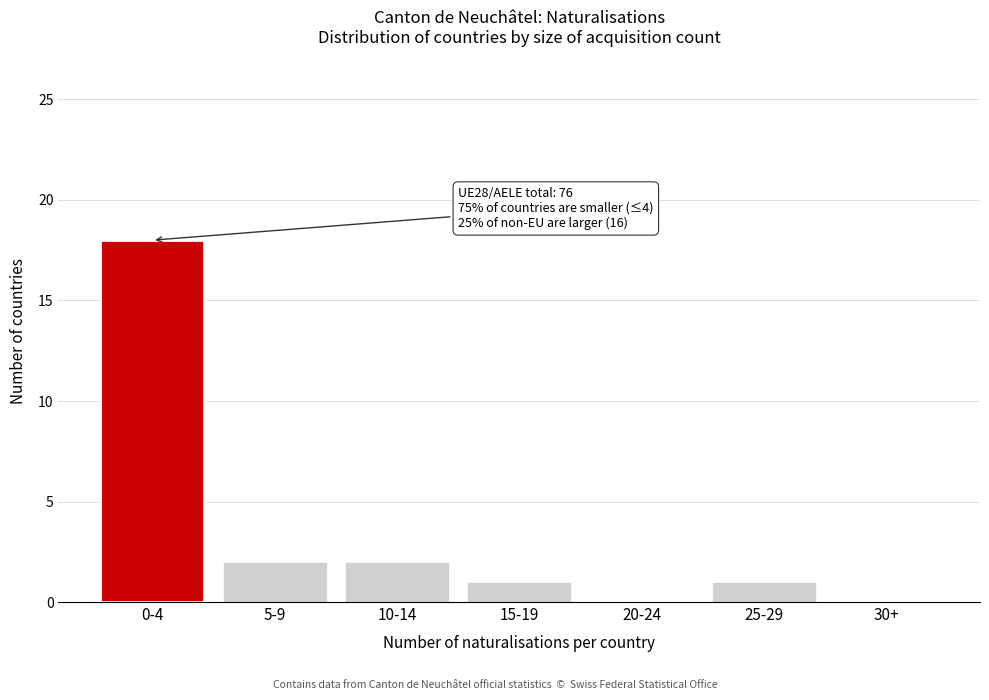

Reading left to right, list all the values displayed in this chart.

0-4=18	5-9=2	10-14=2	15-19=1	20-24=0	25-29=1	30+=0